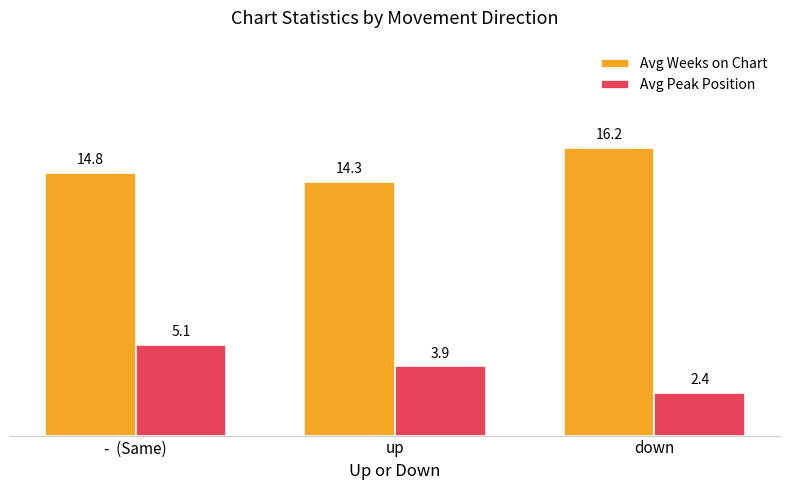

What is the total value across all series at down?

18.6